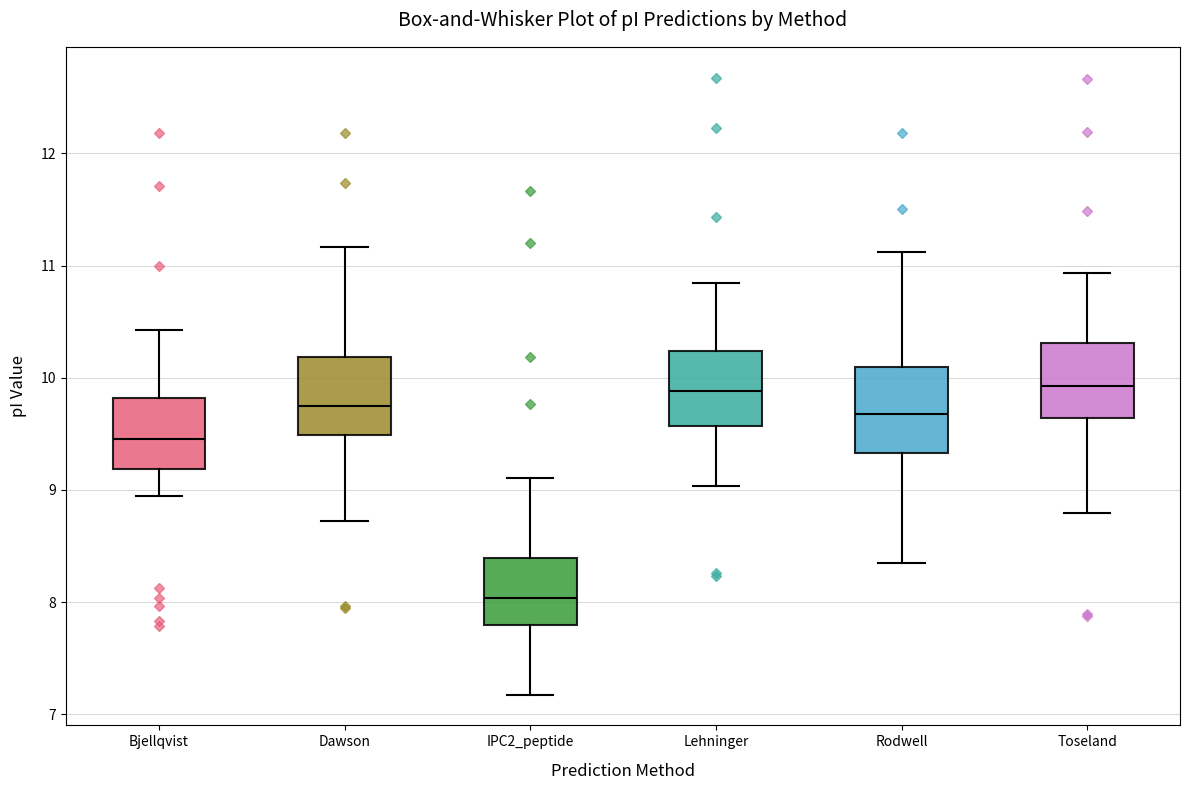

Where does the median line of the box for Toseland sit on the y-axis? The values are not printed on the chart, so give them approximately, as read against the axis.

9.9